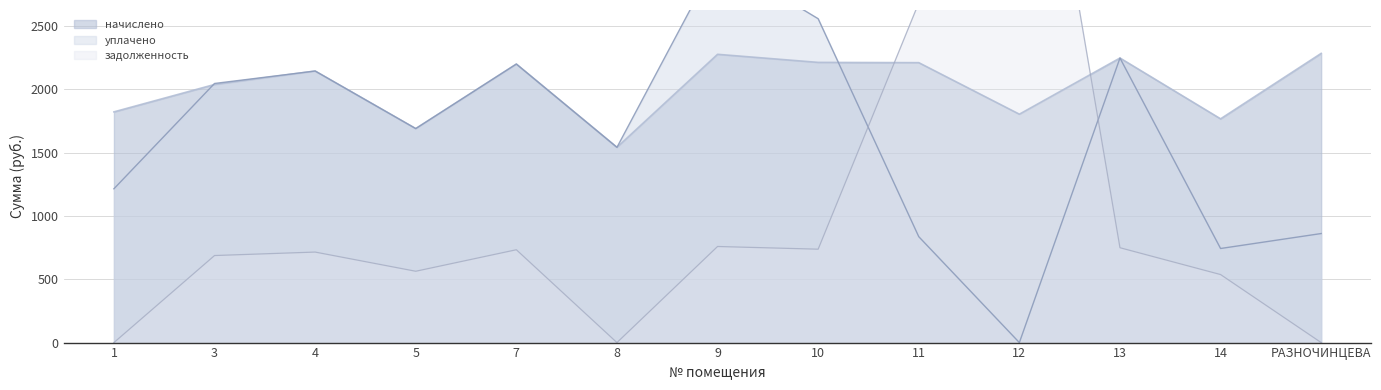

What position from the right is 9?

7